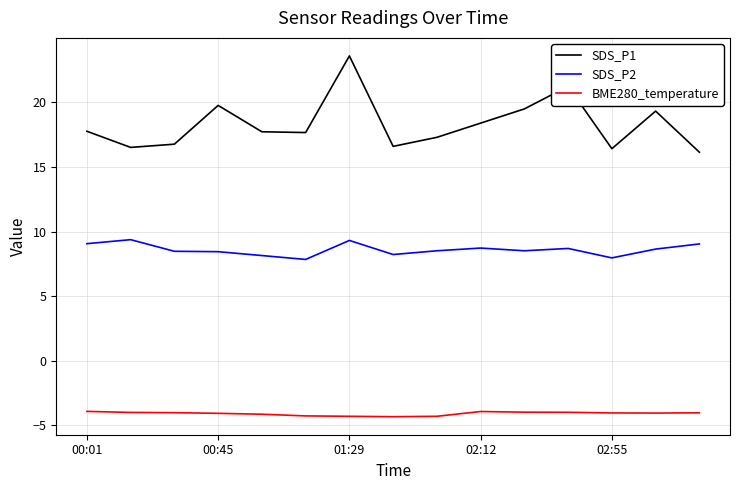

In BME280_temperature, how many points are lower than both neighbors (excluding endpoints)?

2